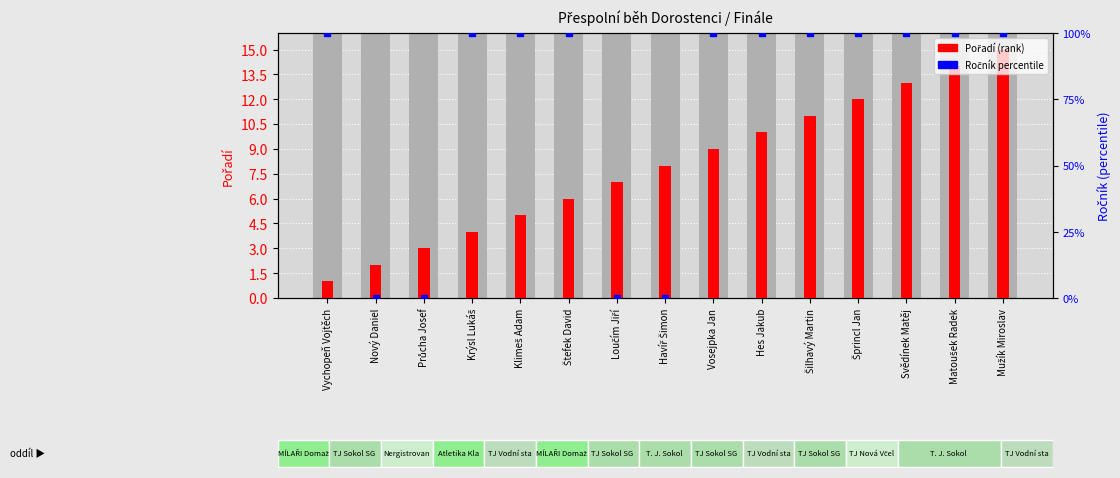

How many categories are shown in the chart?

15